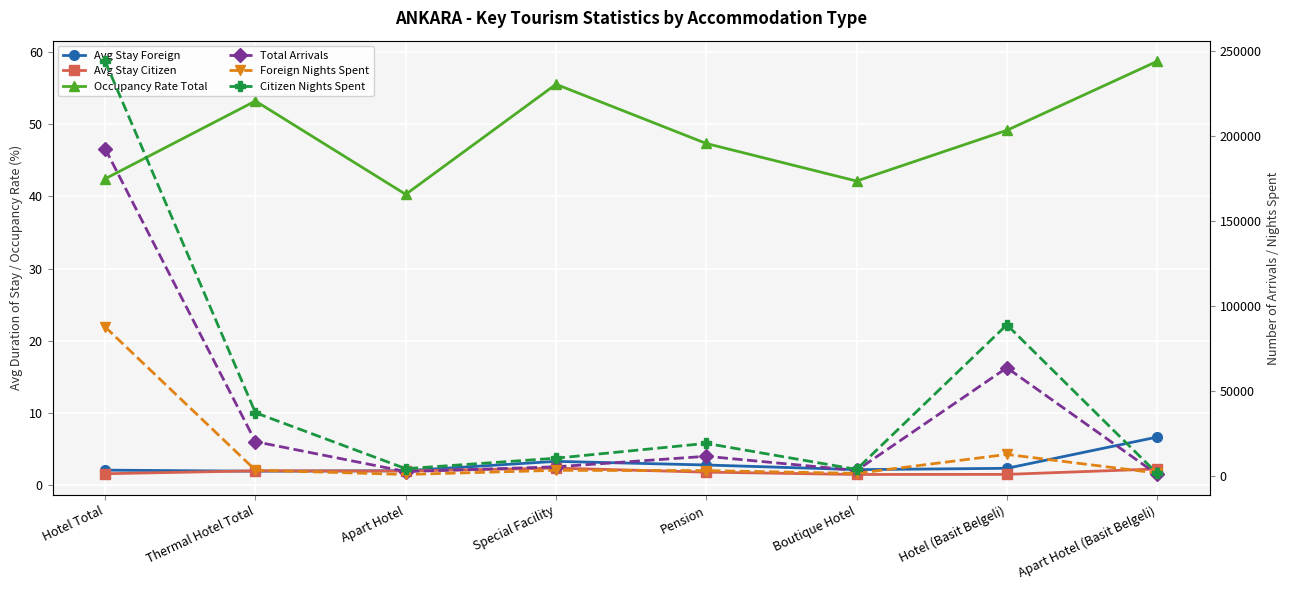

Read the Total Arrivals value at Pension.

11523.0